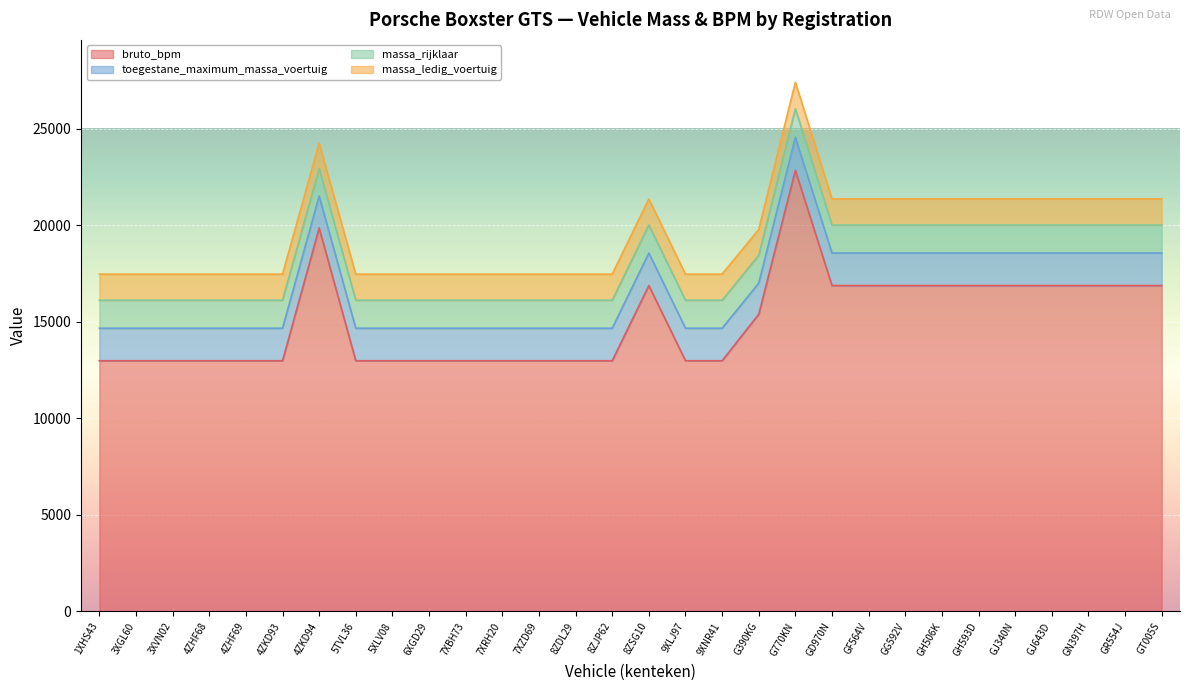

Reading left to right, list all the values displayed in this chart.

bruto_bpm: 1XHS43=12984	3XGL60=12984	3XVN02=12984	4ZHF68=12984	4ZHF69=12984	4ZKD93=12984	4ZKD94=19857	5TVL36=12984	5XLV08=12984	6XGD29=12984	7XBH73=12984	7XRH20=12984	7XZD69=12984	8ZDL29=12984	8ZJP62=12984	8ZSG10=16879	9XLJ97=12984	9XNR41=12984	G390KG=15393	G770KN=22844	GD970N=16879	GF564V=16879	GG592V=16879	GH506K=16879	GH593D=16879	GJ340N=16879	GJ643D=16879	GN397H=16879	GR554J=16879	GT005S=16879
massa_ledig_voertuig: 1XHS43=1350	3XGL60=1350	3XVN02=1350	4ZHF68=1350	4ZHF69=1350	4ZKD93=1350	4ZKD94=1320	5TVL36=1350	5XLV08=1350	6XGD29=1350	7XBH73=1350	7XRH20=1350	7XZD69=1350	8ZDL29=1350	8ZJP62=1350	8ZSG10=1350	9XLJ97=1350	9XNR41=1350	G390KG=1340	G770KN=1380	GD970N=1350	GF564V=1350	GG592V=1350	GH506K=1350	GH593D=1350	GJ340N=1350	GJ643D=1350	GN397H=1350	GR554J=1350	GT005S=1350
massa_rijklaar: 1XHS43=1450	3XGL60=1450	3XVN02=1450	4ZHF68=1450	4ZHF69=1450	4ZKD93=1450	4ZKD94=1420	5TVL36=1450	5XLV08=1450	6XGD29=1450	7XBH73=1450	7XRH20=1450	7XZD69=1450	8ZDL29=1450	8ZJP62=1450	8ZSG10=1450	9XLJ97=1450	9XNR41=1450	G390KG=1440	G770KN=1480	GD970N=1450	GF564V=1450	GG592V=1450	GH506K=1450	GH593D=1450	GJ340N=1450	GJ643D=1450	GN397H=1450	GR554J=1450	GT005S=1450
toegestane_maximum_massa_voertuig: 1XHS43=1685	3XGL60=1685	3XVN02=1685	4ZHF68=1685	4ZHF69=1685	4ZKD93=1685	4ZKD94=1655	5TVL36=1685	5XLV08=1685	6XGD29=1685	7XBH73=1685	7XRH20=1685	7XZD69=1685	8ZDL29=1685	8ZJP62=1685	8ZSG10=1685	9XLJ97=1685	9XNR41=1685	G390KG=1610	G770KN=1705	GD970N=1685	GF564V=1685	GG592V=1685	GH506K=1685	GH593D=1685	GJ340N=1685	GJ643D=1685	GN397H=1685	GR554J=1685	GT005S=1685